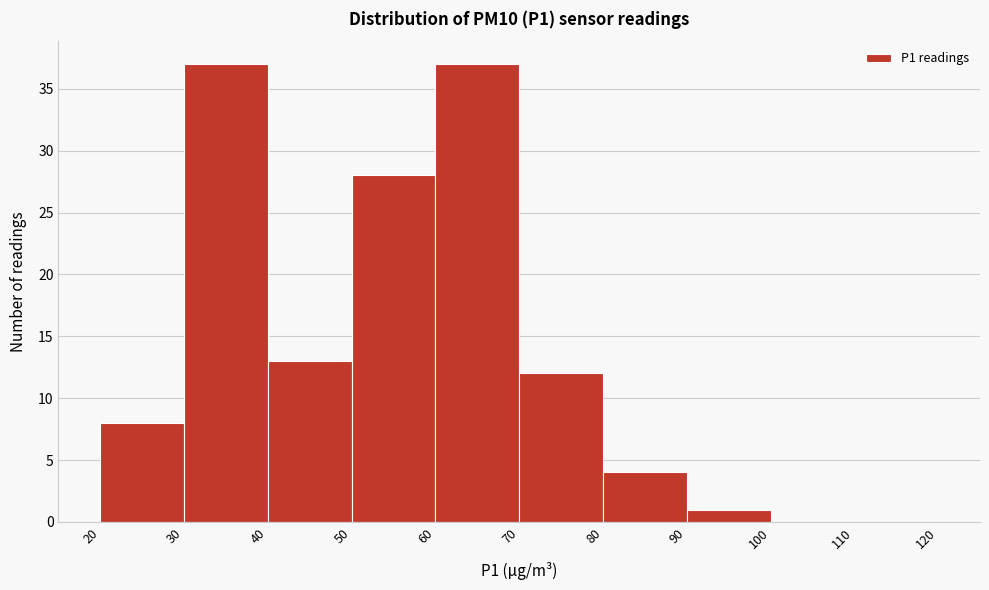

Reading left to right, list every bar in this chart as the range it spans on the x-axis followed by its height. The values are not printed on the chart, so give them approximately, as read against the axis.

20 to 30: 8
30 to 40: 37
40 to 50: 13
50 to 60: 28
60 to 70: 37
70 to 80: 12
80 to 90: 4
90 to 100: 1
100 to 110: 0
110 to 120: 0